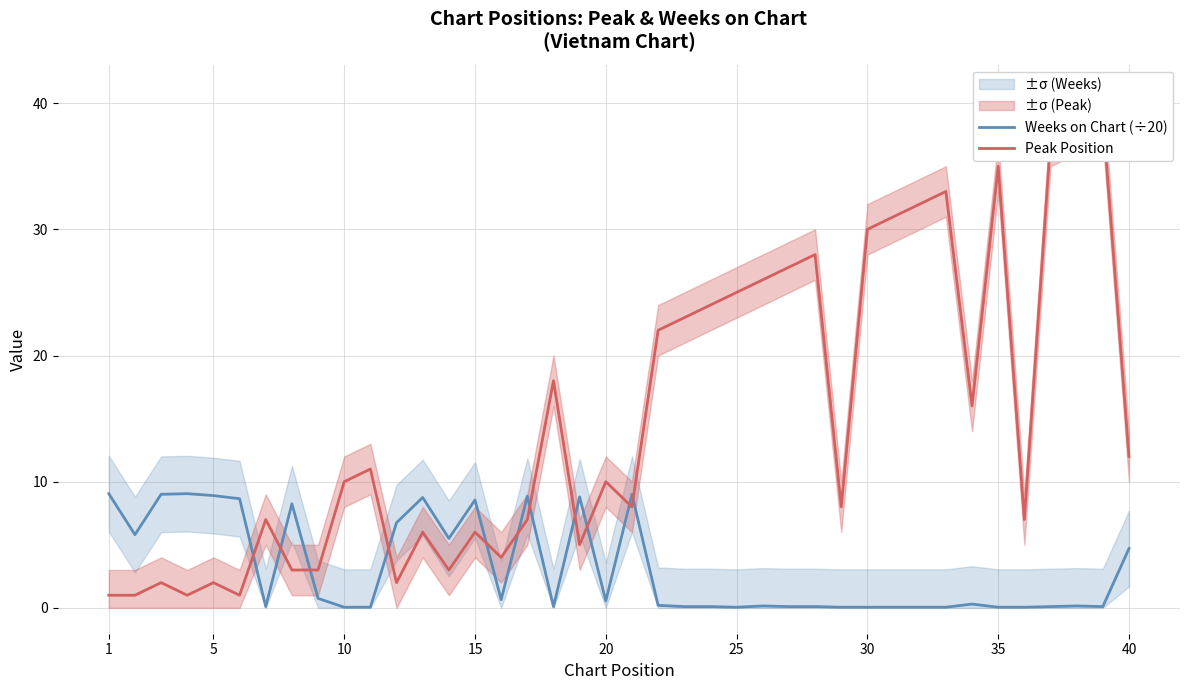

Is it true that Weeks on Chart (÷20) equals 9.1 at 1?

True